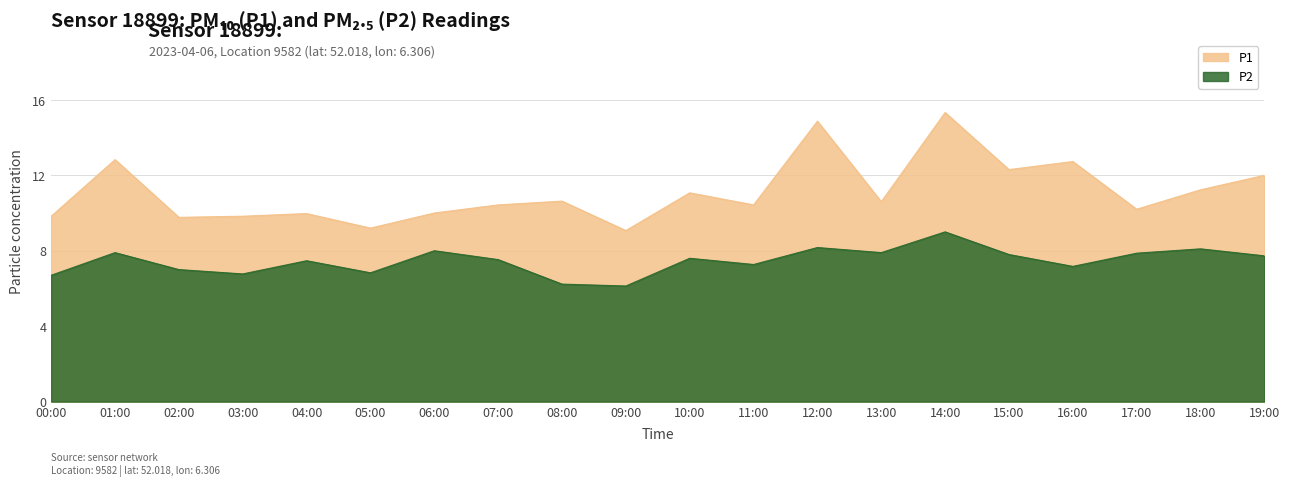

What is the approximate value of P2 at 01:00?

7.9